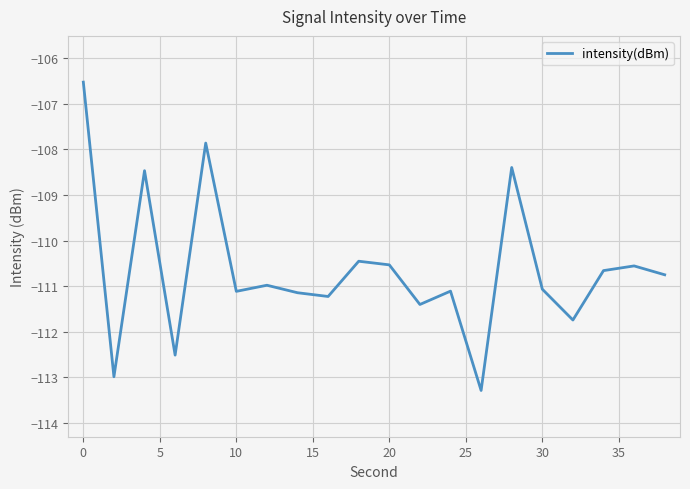

What is the minimum value shown in the chart?

-113.3